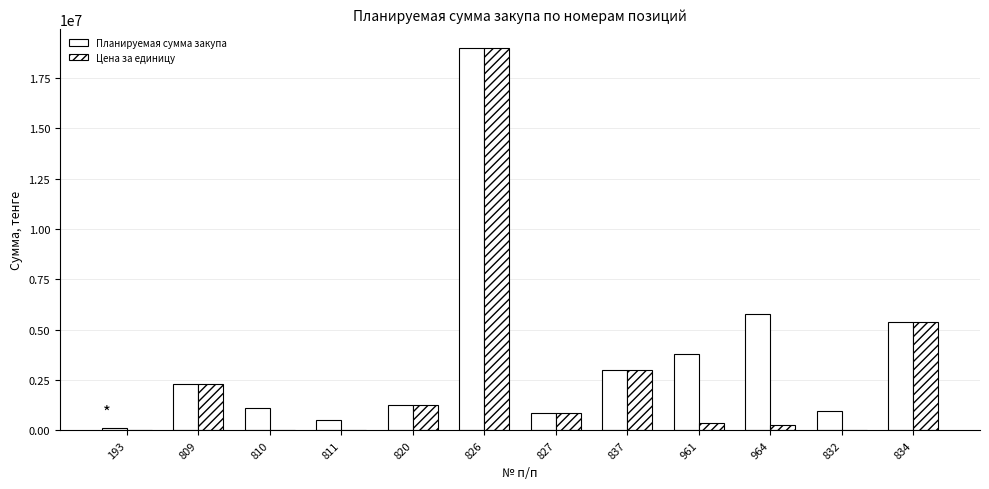

What is the difference between the maximum and minimum values in the Цена за единицу series?

18999784.6